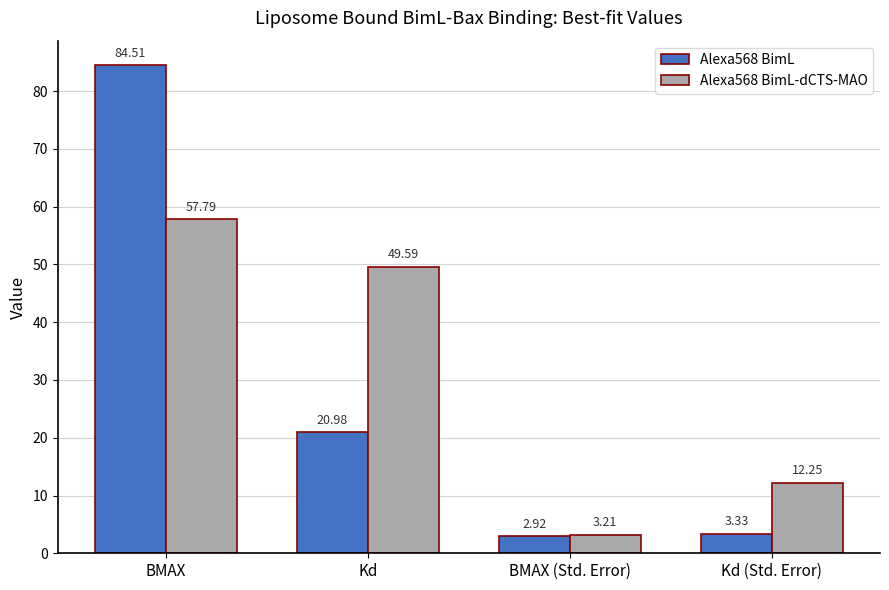

What is the label of the 4th bar from the left?

Kd (Std. Error)